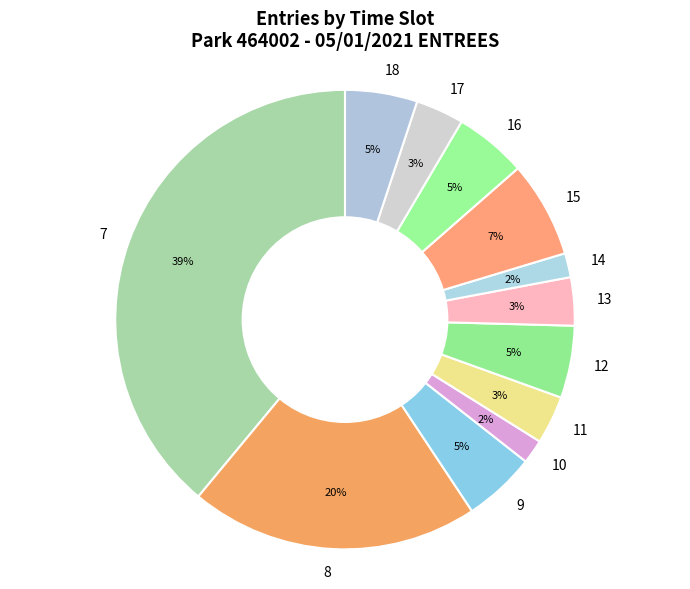

The 7 slice represents 39% of the pie. True or false?

True